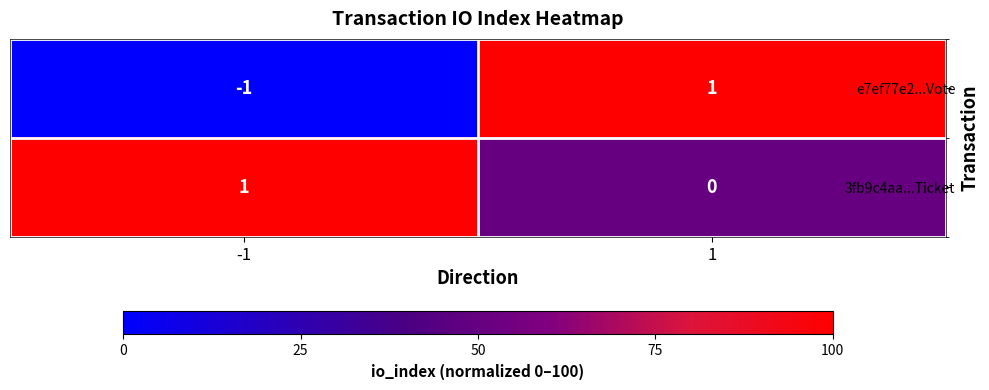

Is it true that e7ef77e2...Vote equals 1 at 1?

True